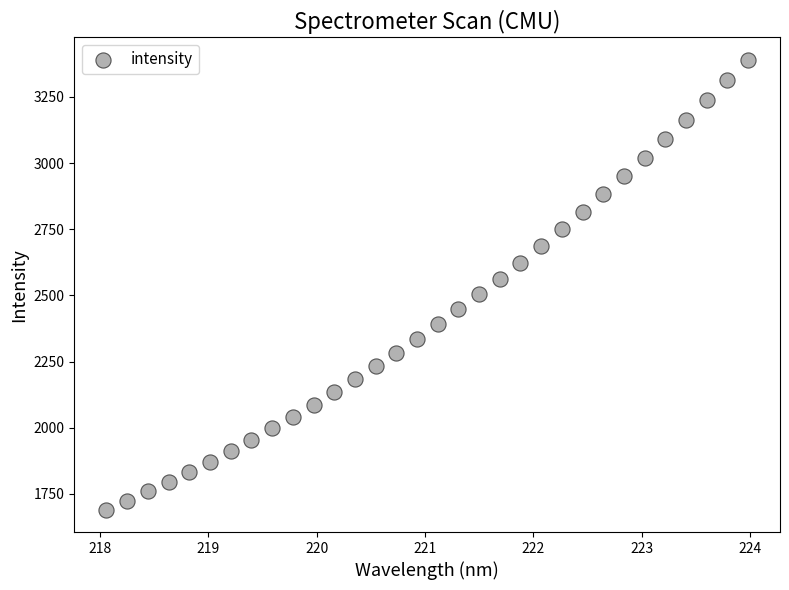

What is the range of Y values (max minus min)?

1698.9